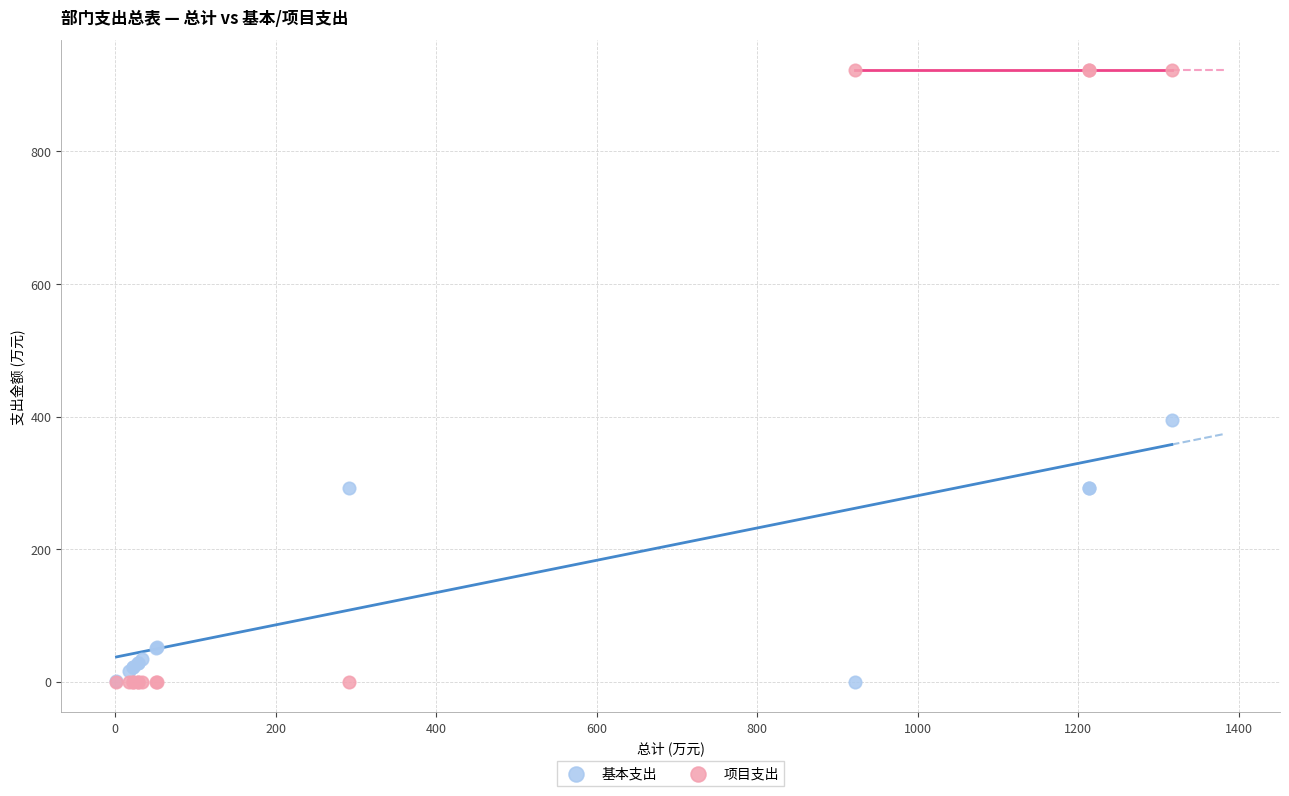

Which series contains the highest Y value?

项目支出